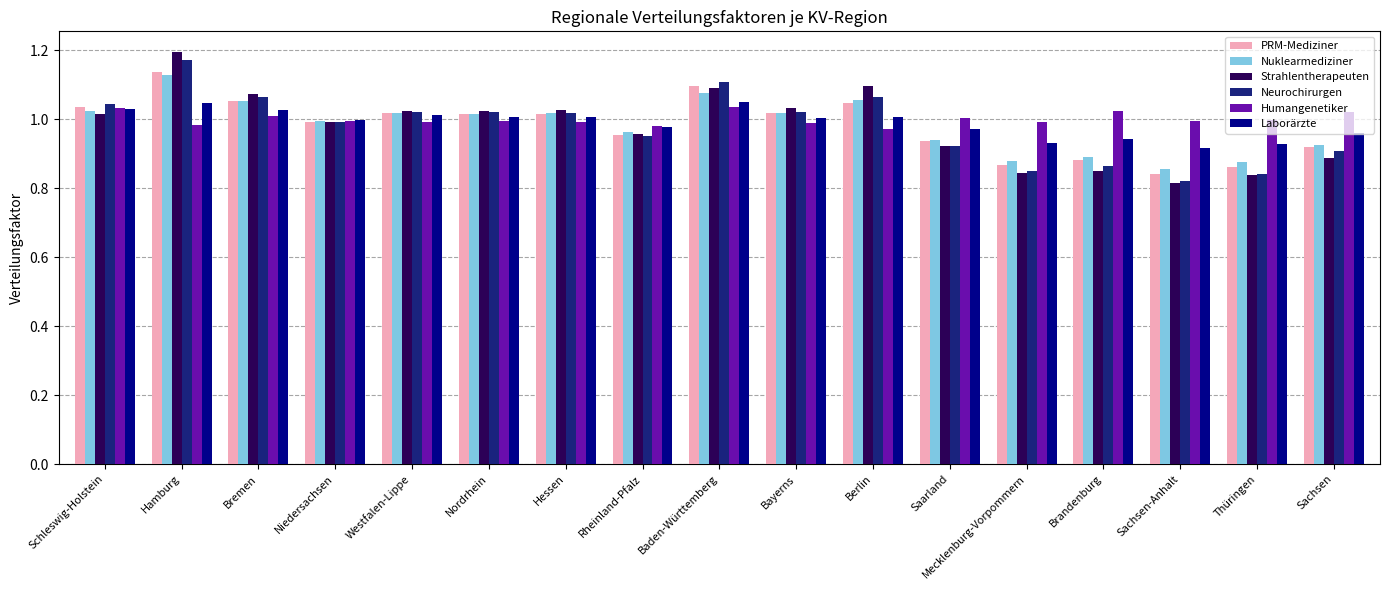

Which series has the largest total across all categories?

Humangenetiker